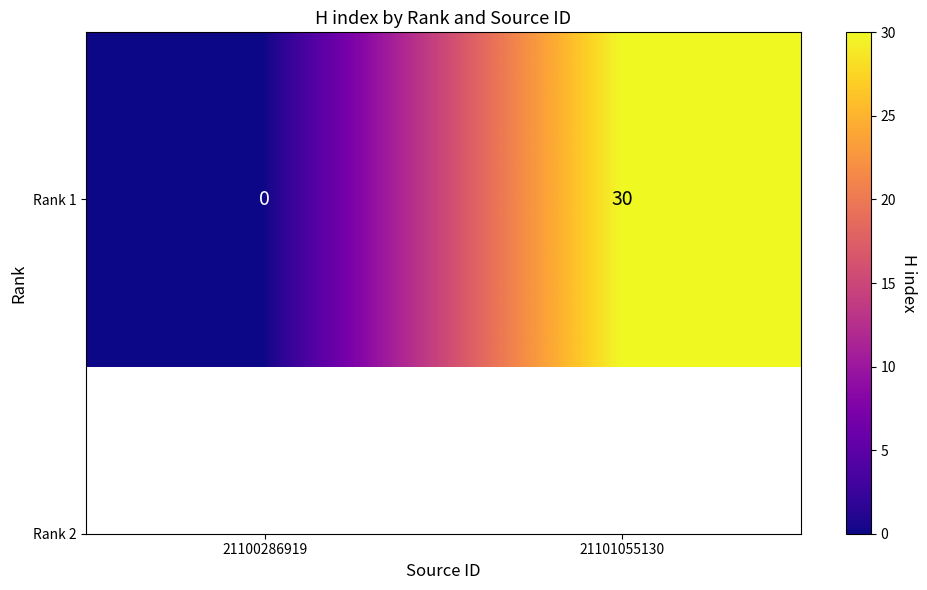

Reading left to right, transcribe all the data shown in this chart.

0	30